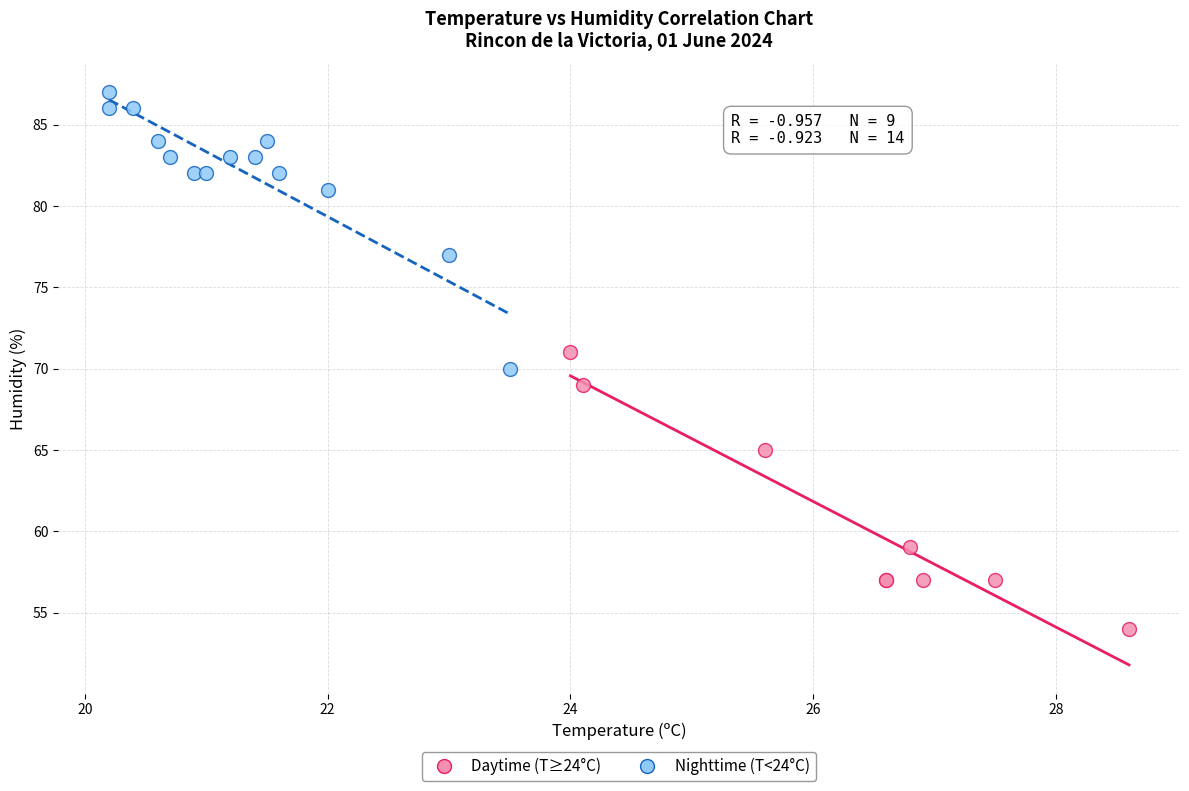

What are all the series names shown in the legend?

Daytime (T≥24°C), Nighttime (T<24°C)